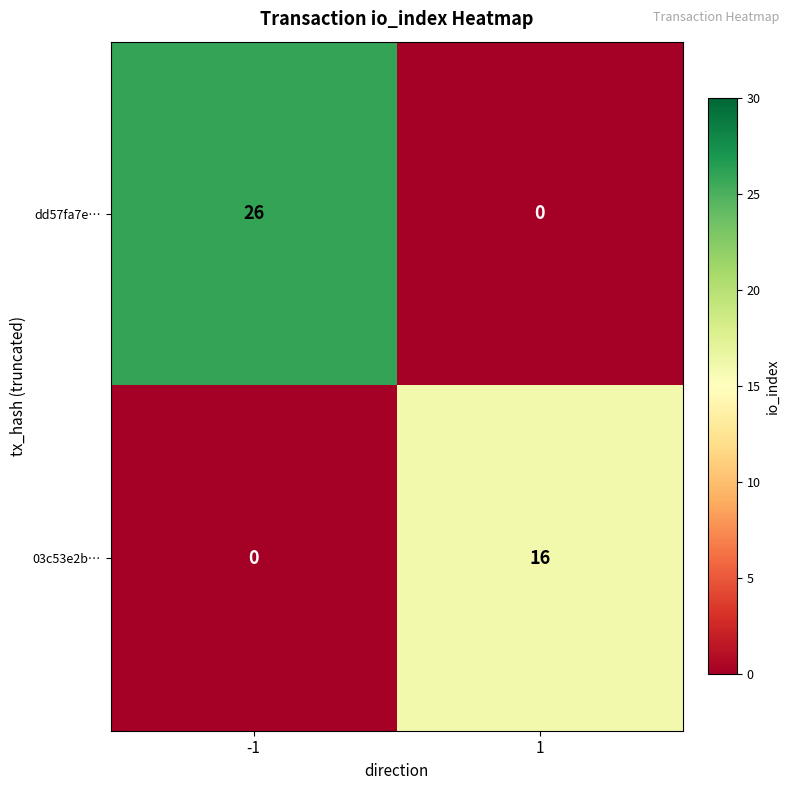

Which series has the largest total across all categories?

dd57fa7e…